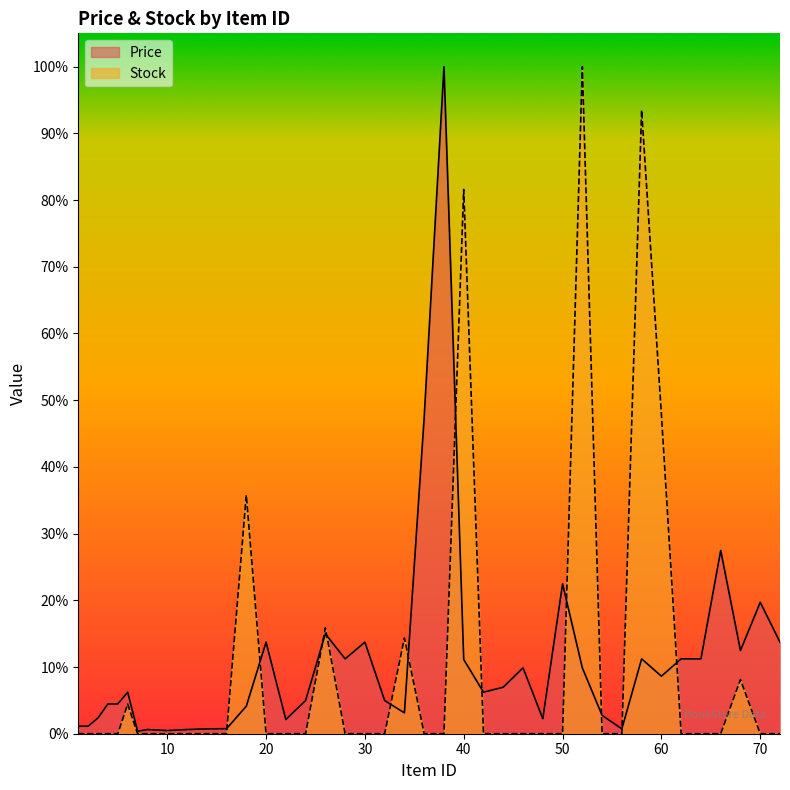

What is the value of the Stock point at the 13th from the left?

35.8